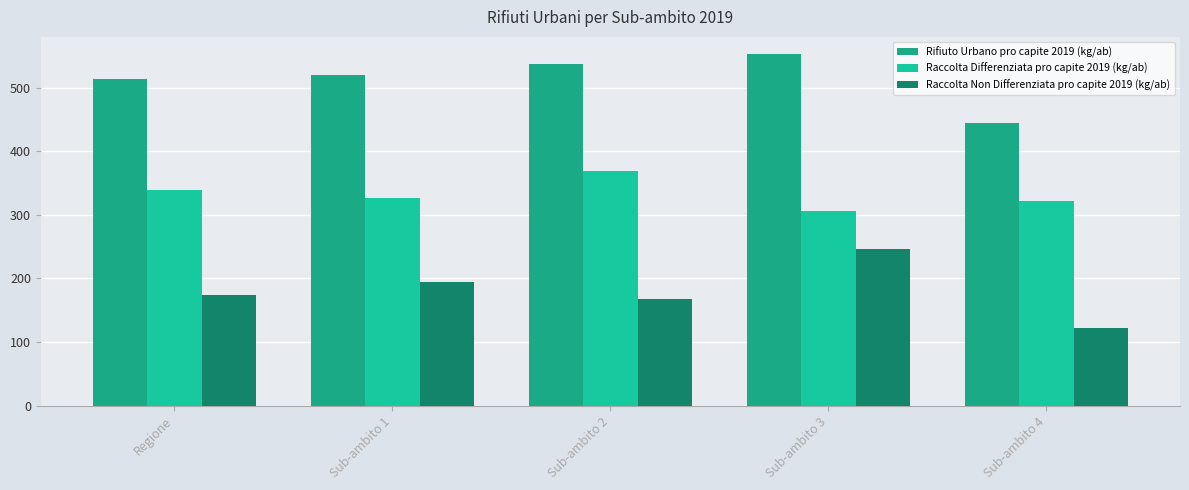

How many data points in Raccolta Differenziata pro capite 2019 (kg/ab) are less than 326?

2